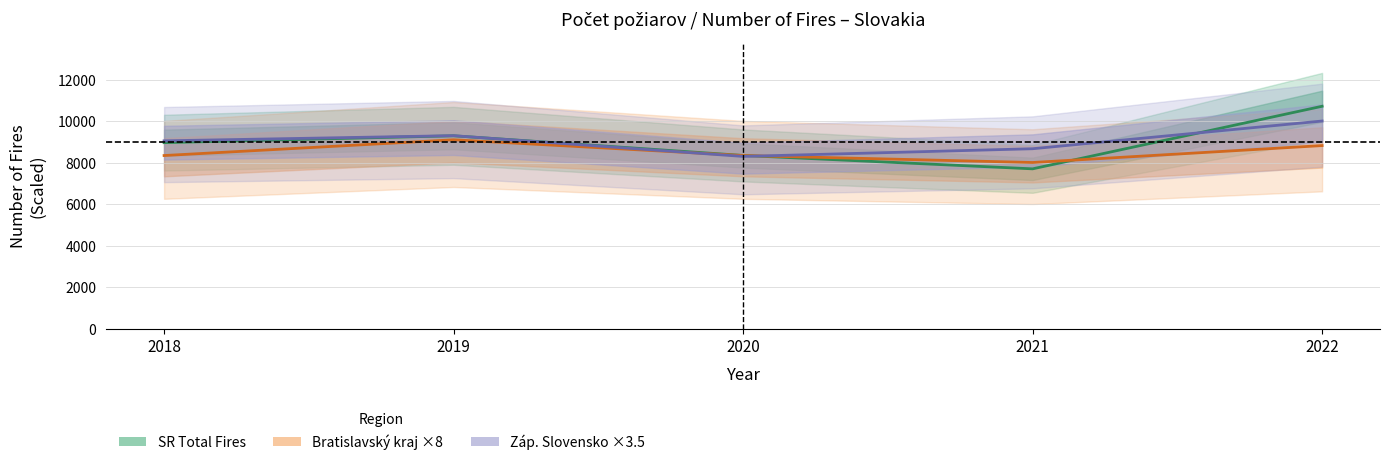

What is the minimum value for Bratislavský kraj ×8?

8016.0